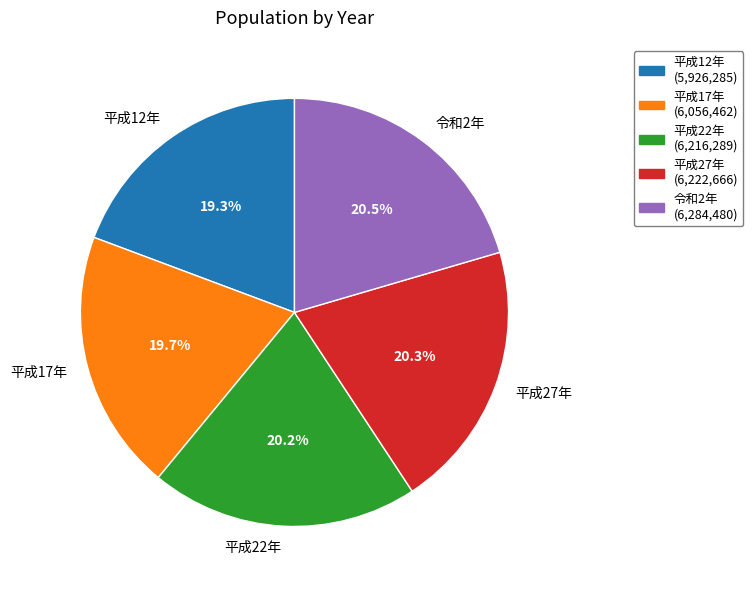

To the nearest percent, what is the difference between the 平成22年 and 平成12年 slice percentages?

1%